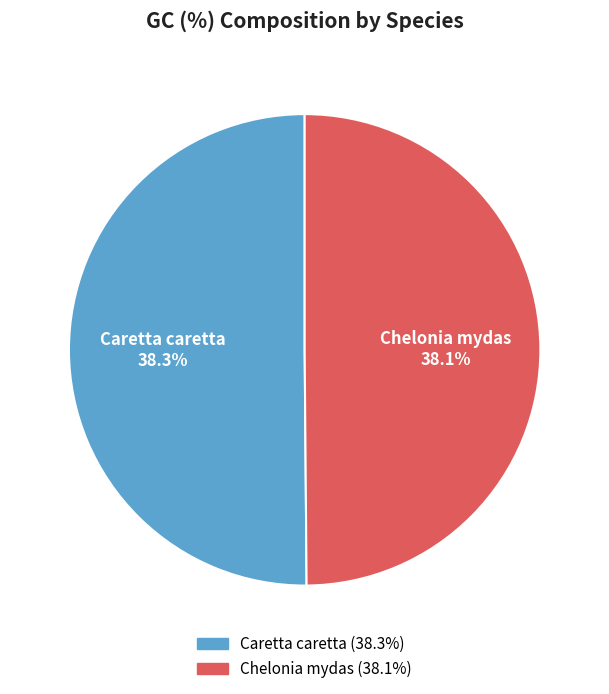

What percentage is the Chelonia mydas slice, to the nearest percent?

50%